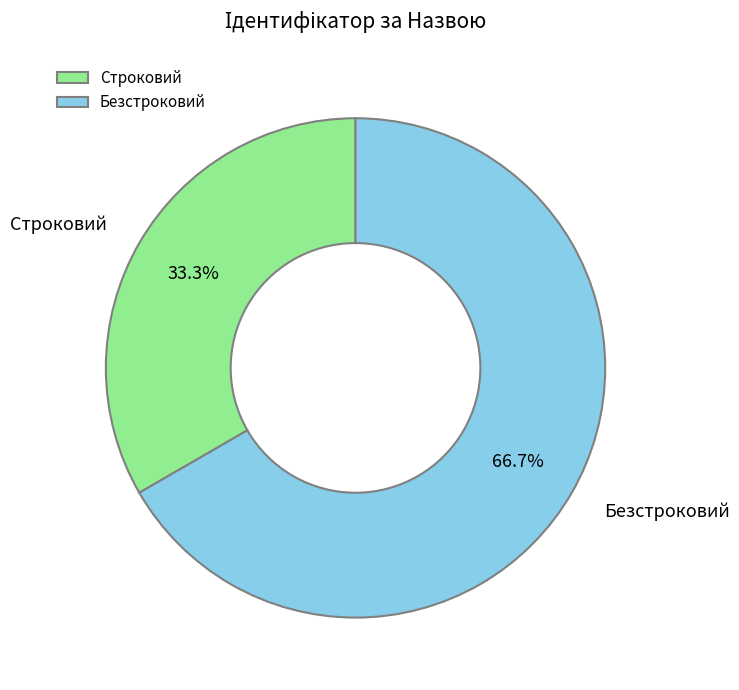

How many slices are in this pie chart?

2